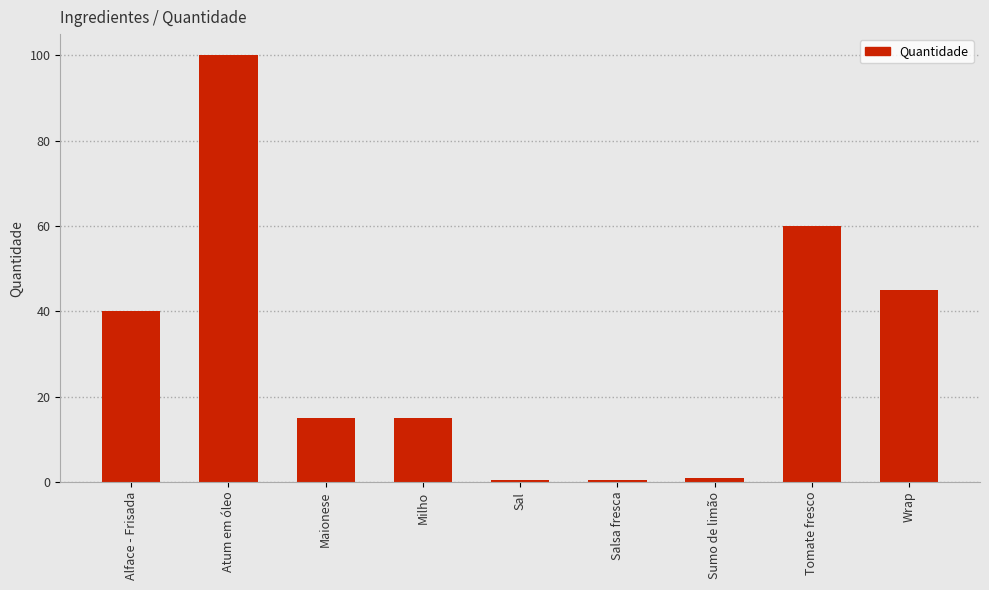

Reading left to right, transcribe all the data shown in this chart.

Alface - Frisada=40.0	Atum em óleo=100.0	Maionese=15.0	Milho=15.0	Sal=0.5	Salsa fresca=0.5	Sumo de limão=1.0	Tomate fresco=60.0	Wrap=45.0